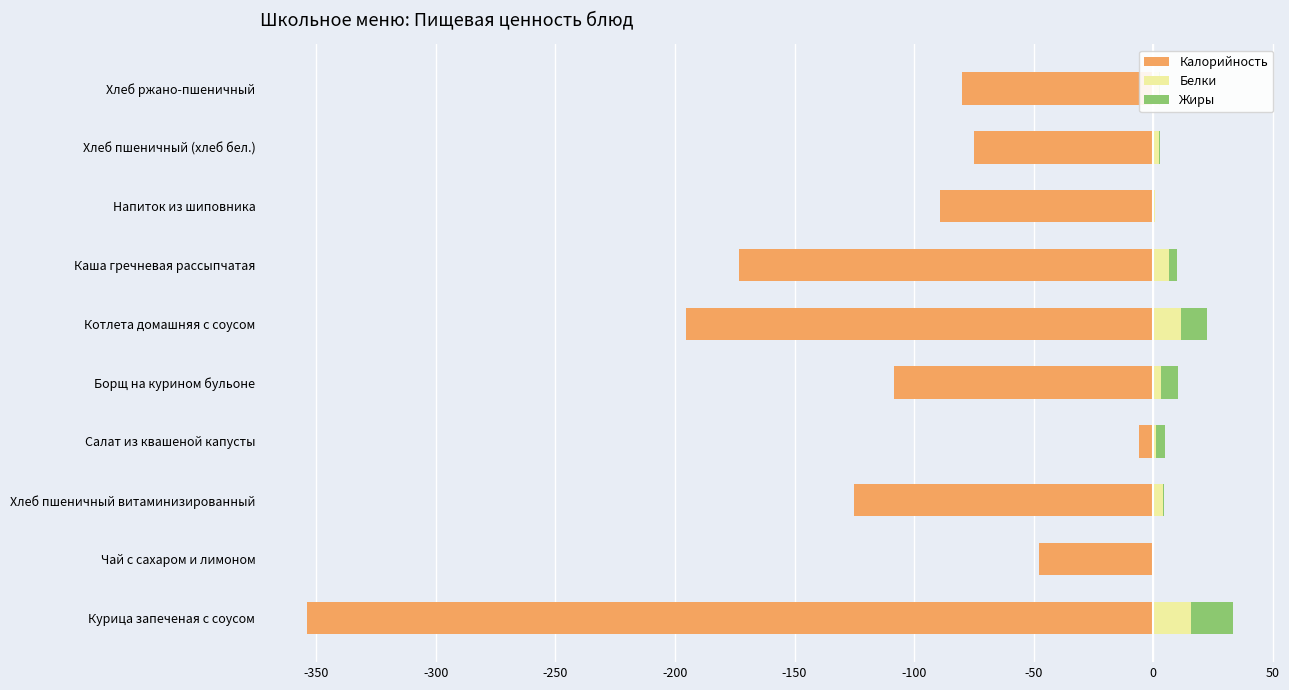

How many values in the Жиры series exceed 3?

5